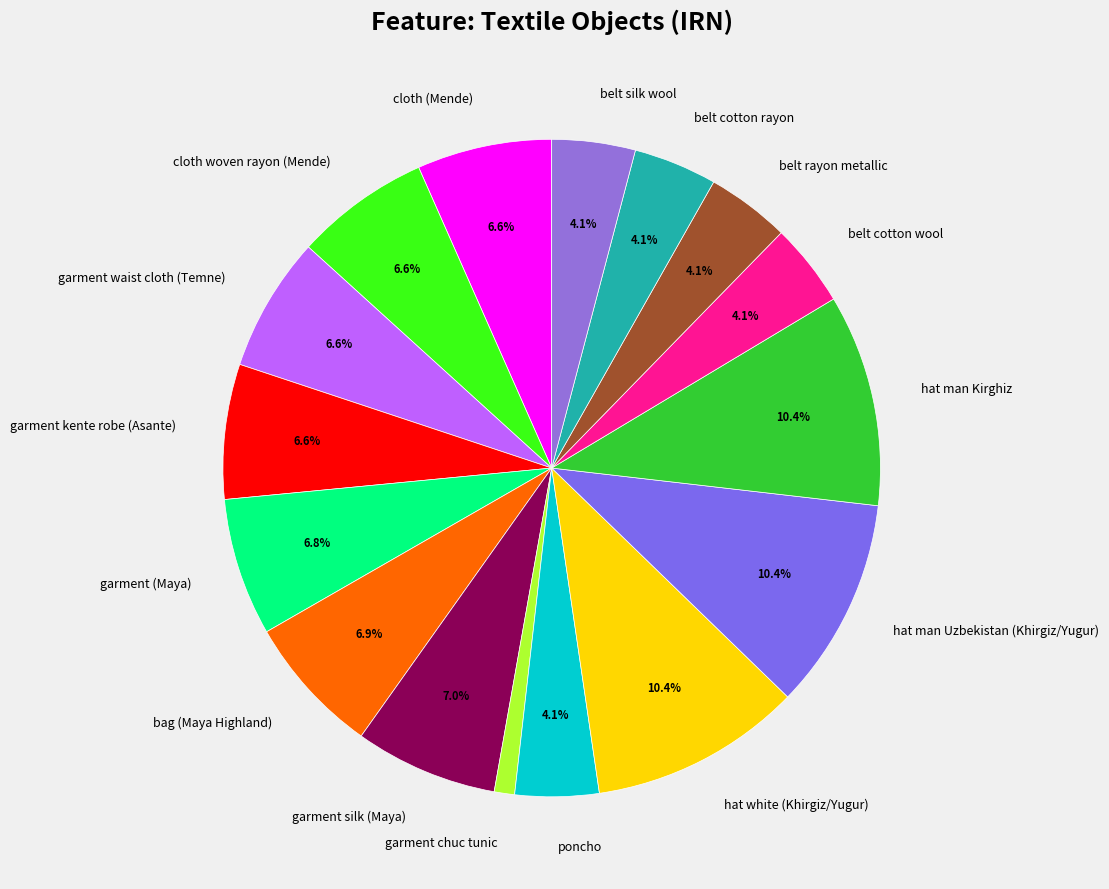

The cloth woven rayon (Mende) slice represents 7% of the pie. True or false?

True